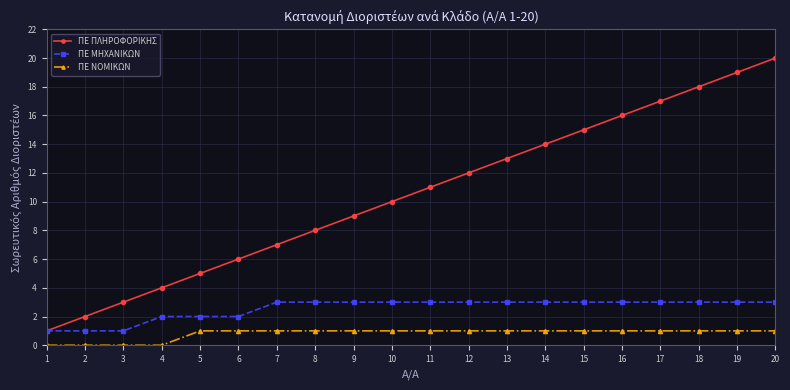

True or false: ΠΕ ΝΟΜΙΚΩΝ and ΠΕ ΜΗΧΑΝΙΚΩΝ cross at least once.

False